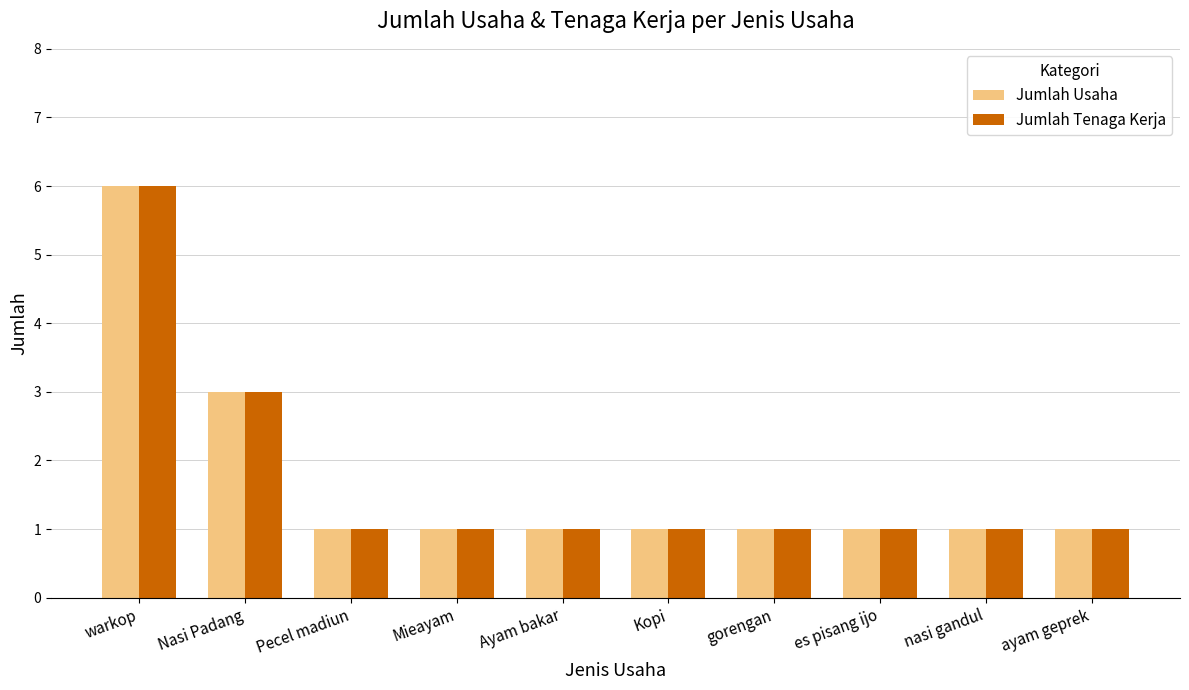

What is the label of the 1st bar from the right?

ayam geprek